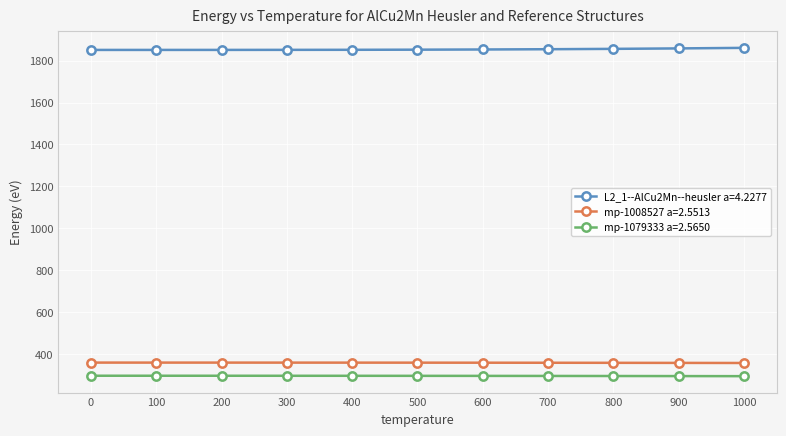

What is the minimum value shown in the chart?

293.5